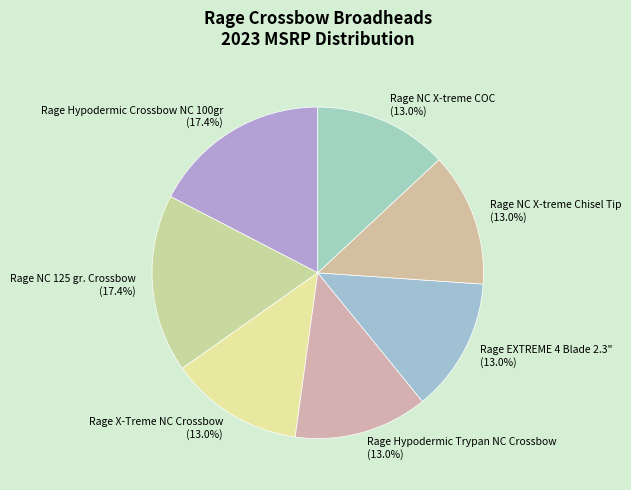

Is the sum of Rage NC 125 gr. Crossbow and Rage NC X-treme Chisel Tip greater than half?

No